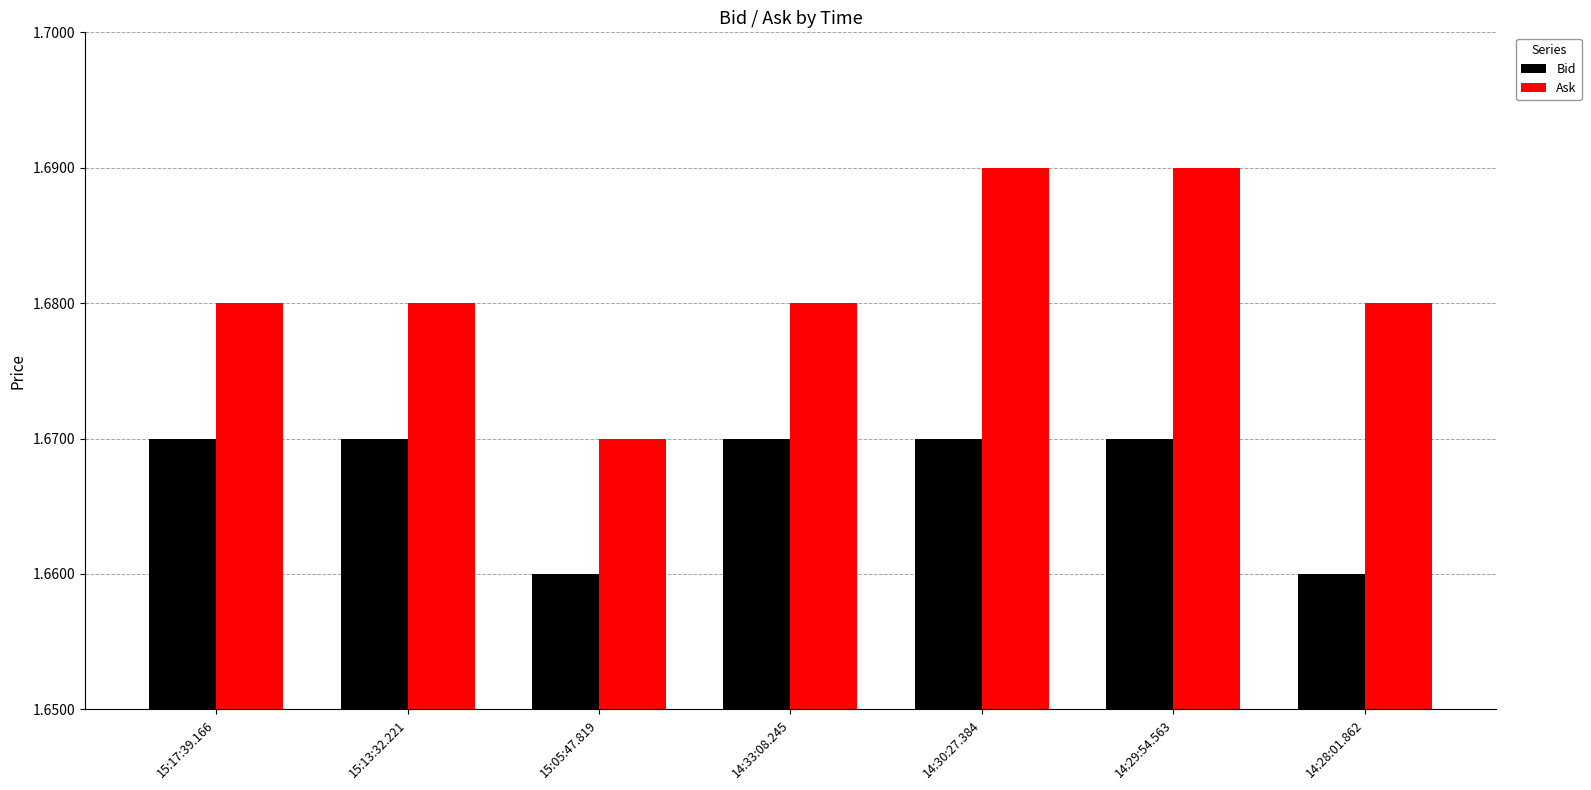

At which label does Ask reach its minimum?

15:05:47.819